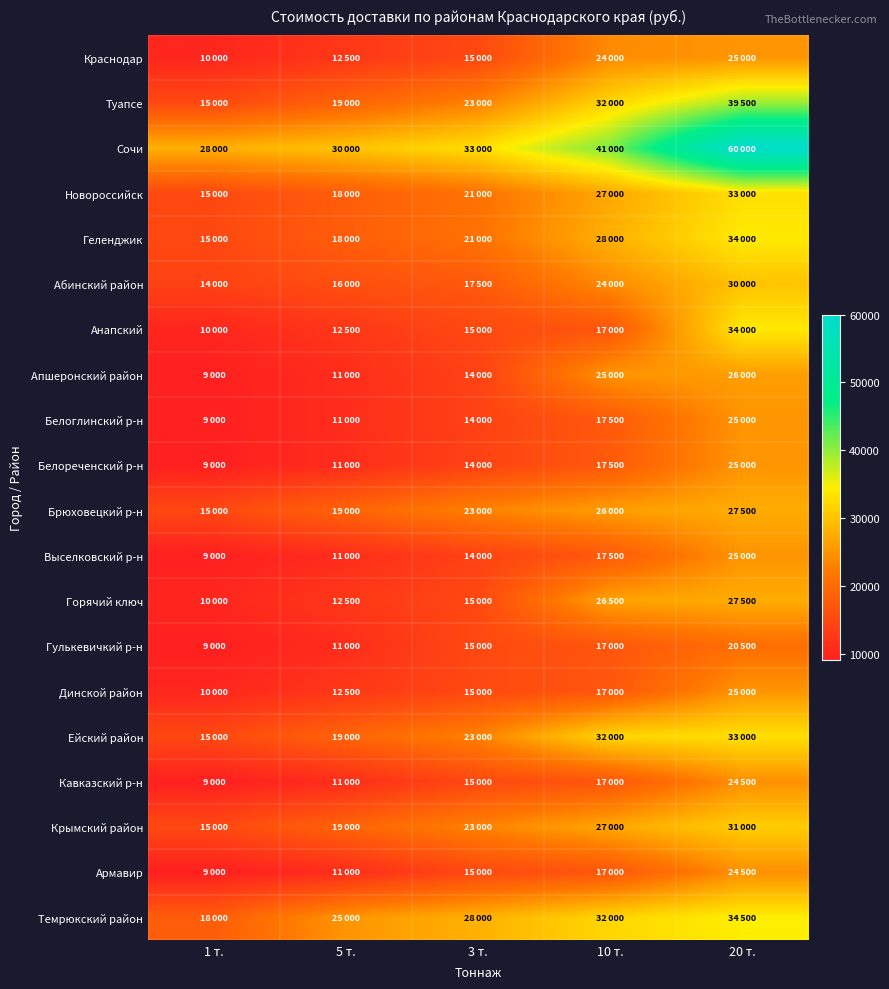

Between 10 т. and 1 т., which is larger?

10 т.